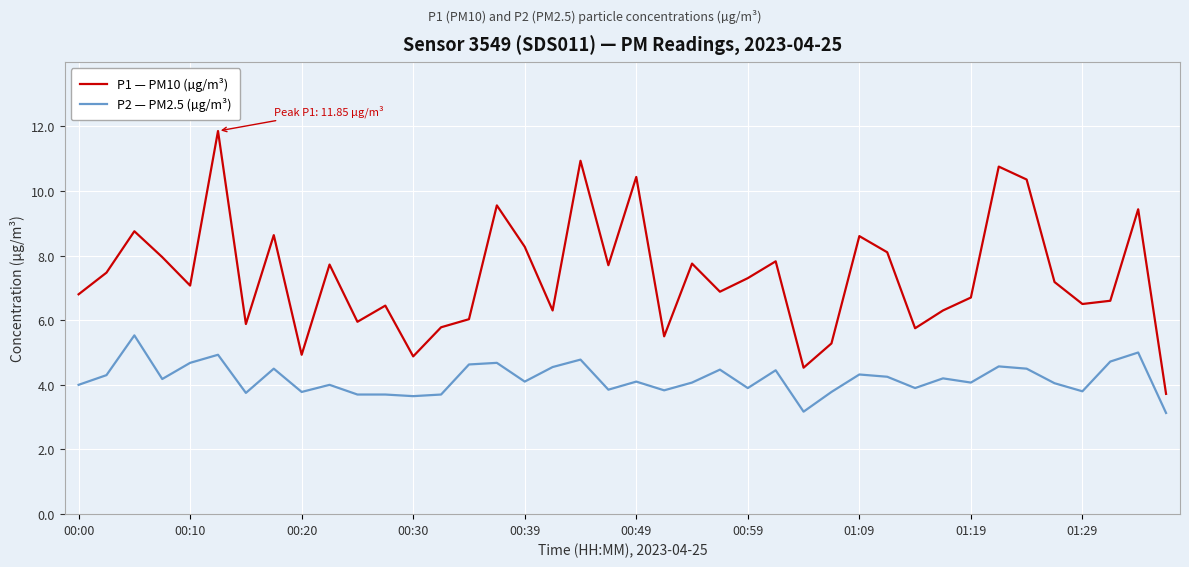

What is the difference between the maximum and minimum values in the P2 — PM2.5 (µg/m³) series?

2.4